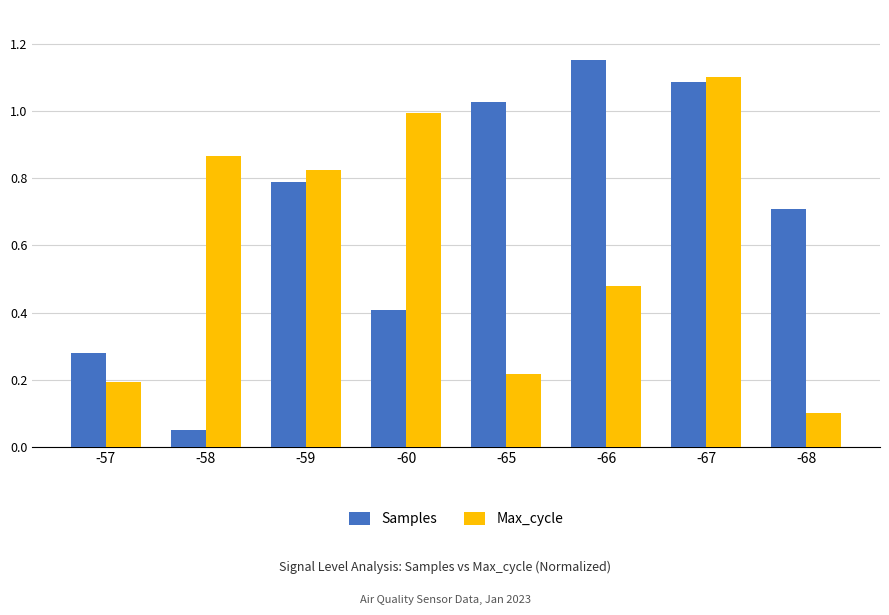

How many bars are there in each group?

2